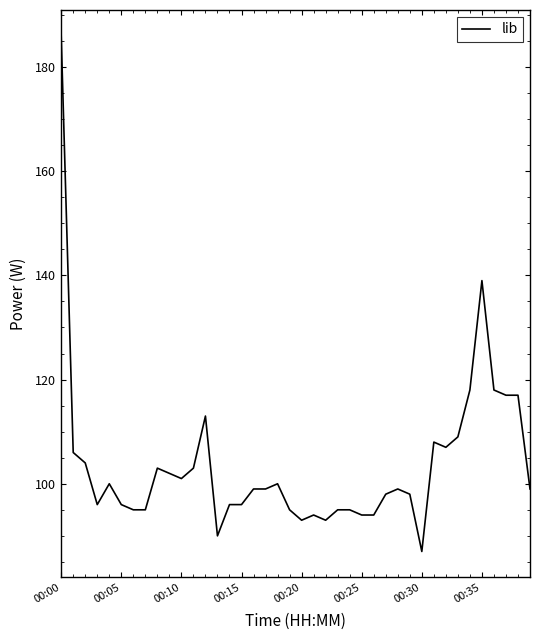

What is the difference between the maximum and minimum values?

99